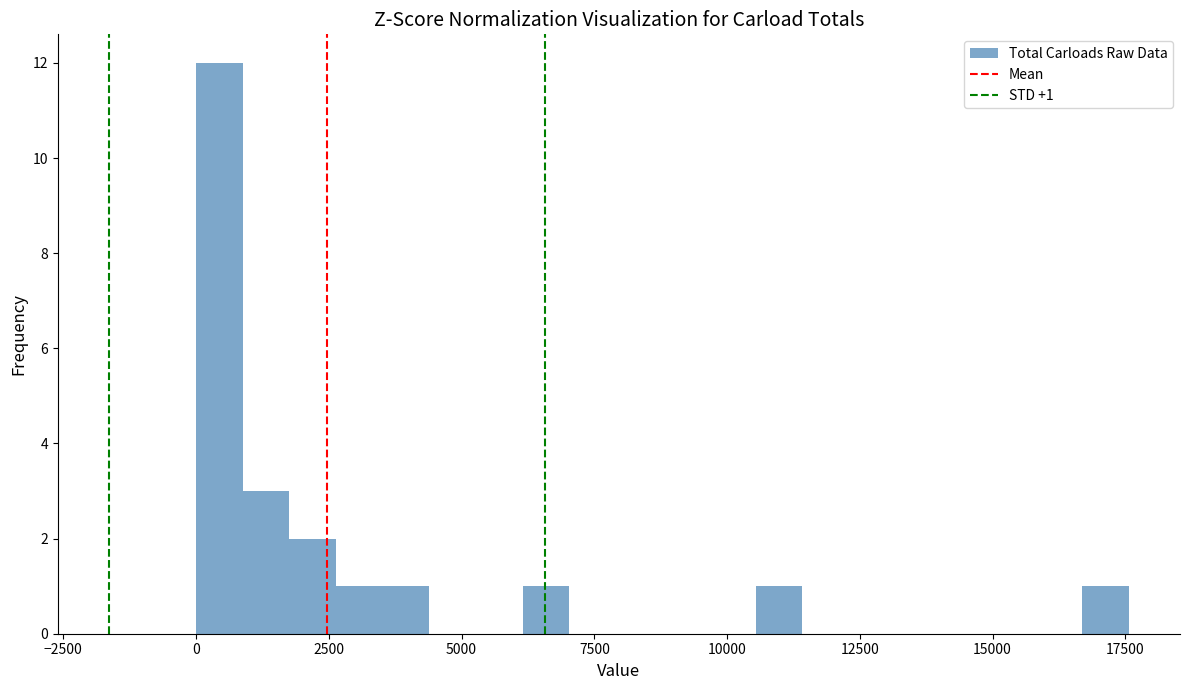

Around what value on the x-axis is the tallest bar? Give the approximate position of its centre, as read against the axis.

500